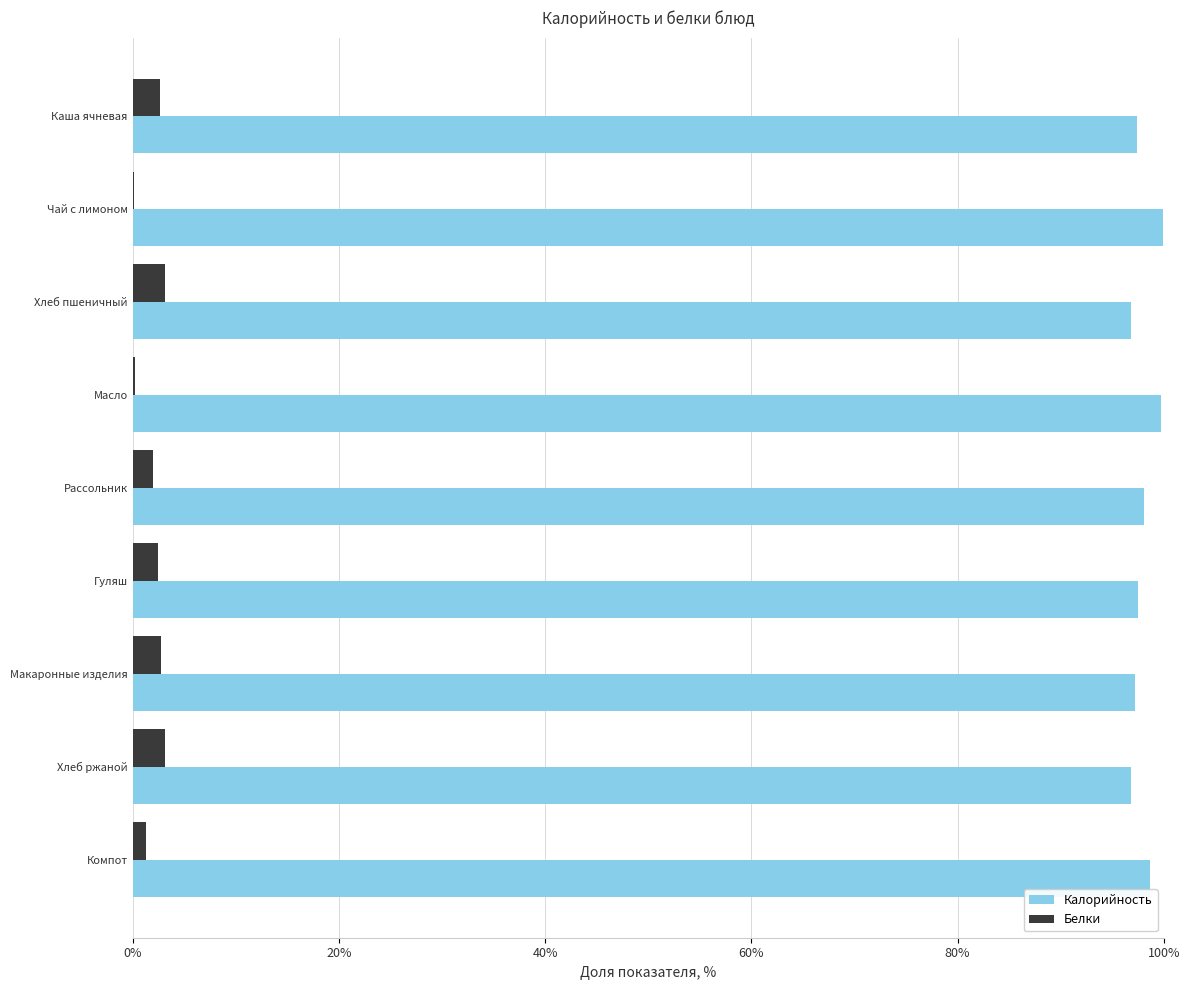

Read the Белки value at Гуляш.

2.5